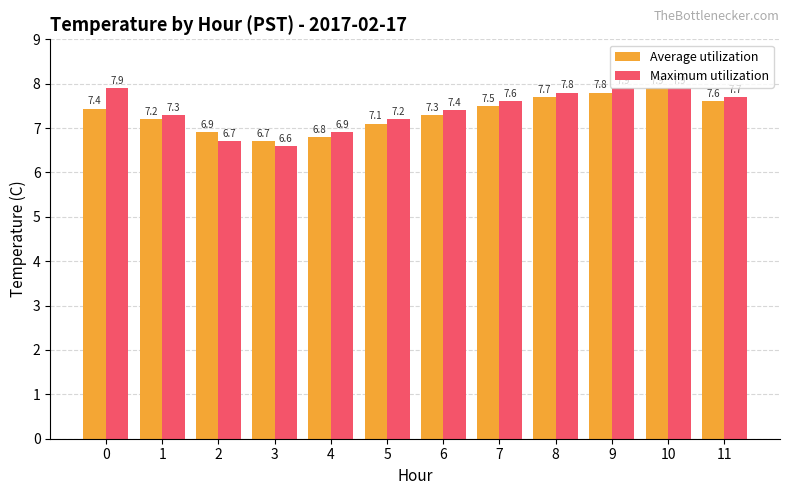

What are all the series names shown in the legend?

Average utilization, Maximum utilization